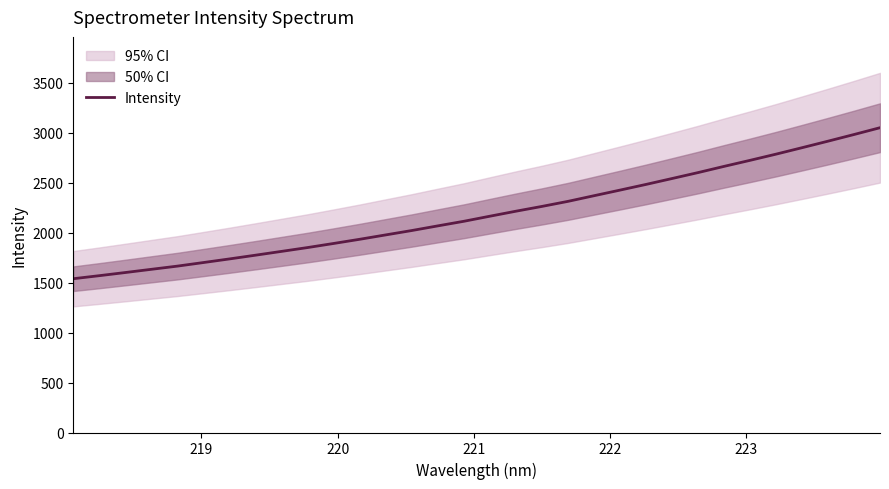

True or false: the data has more than 2 interior local peaks.

False